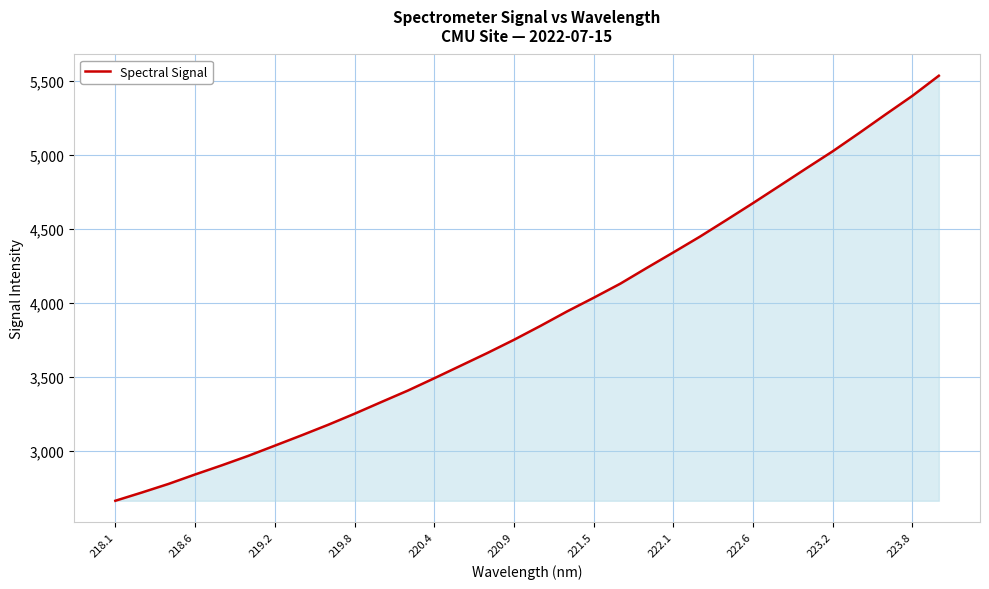

What is the smallest value displayed?

2662.8